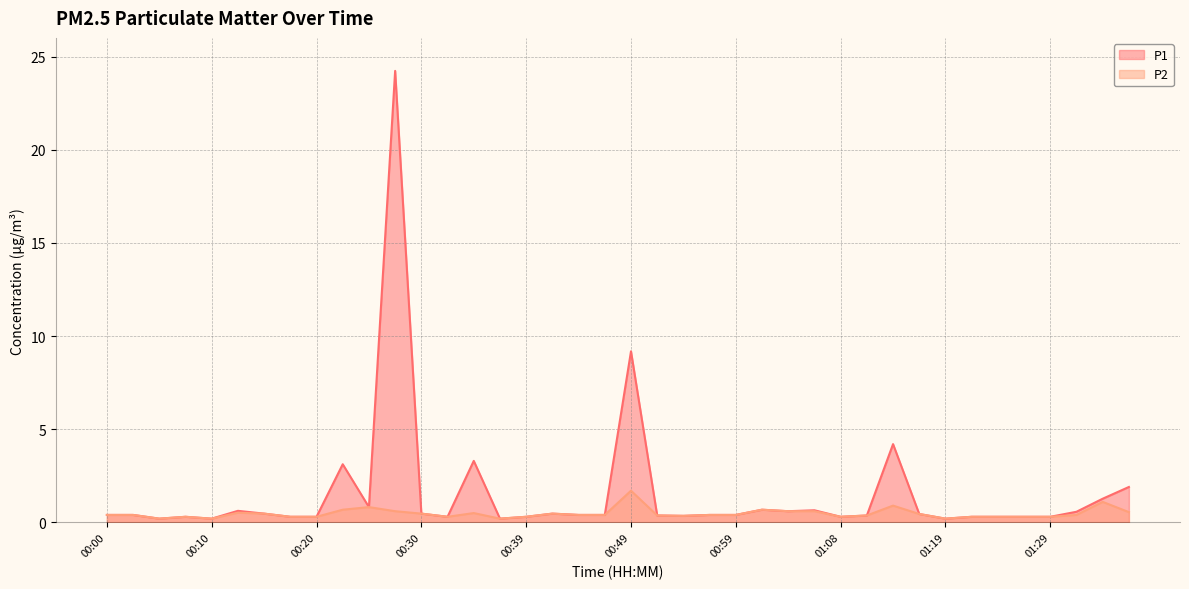

True or false: P1 and P2 cross at least once.

False